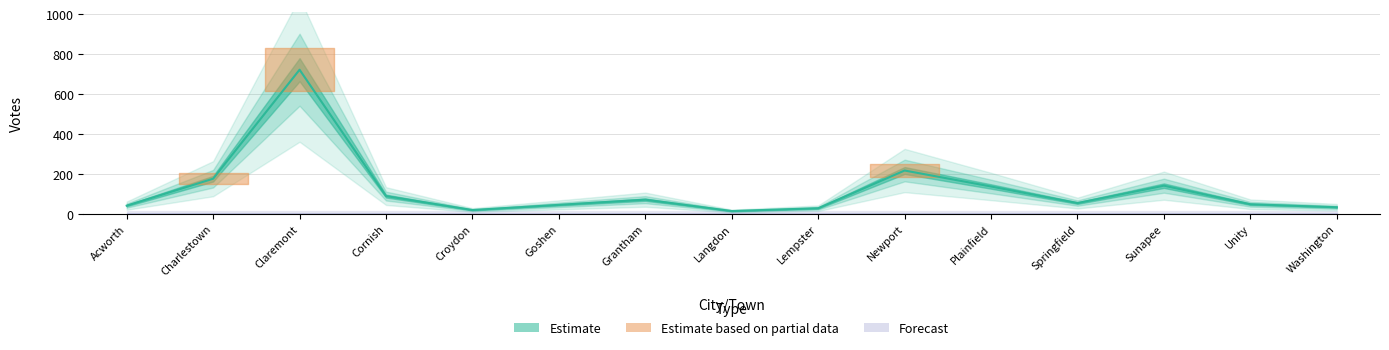

Which category has the highest value across all series?

Claremont